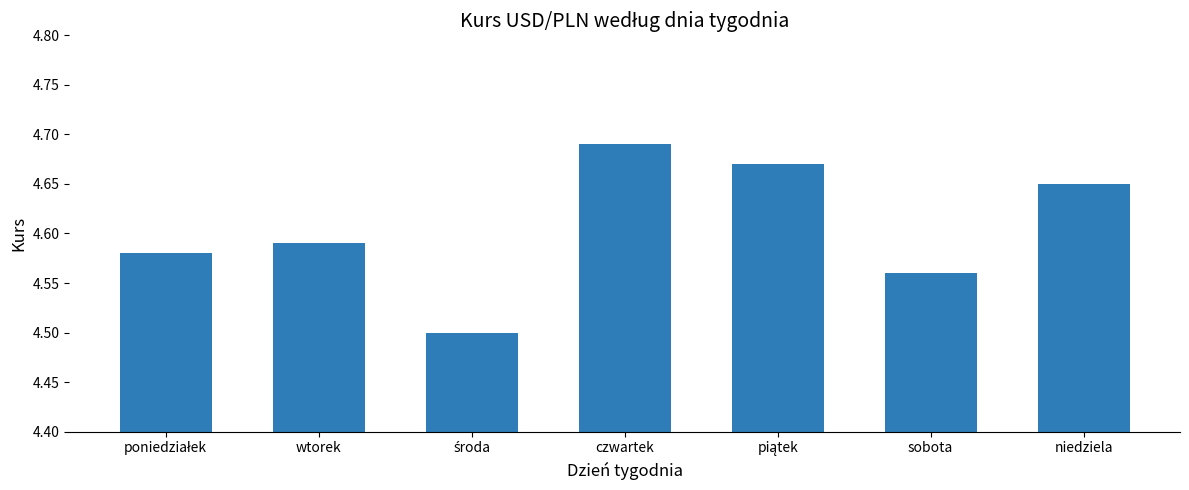

How many values are between 4 and 5?

7